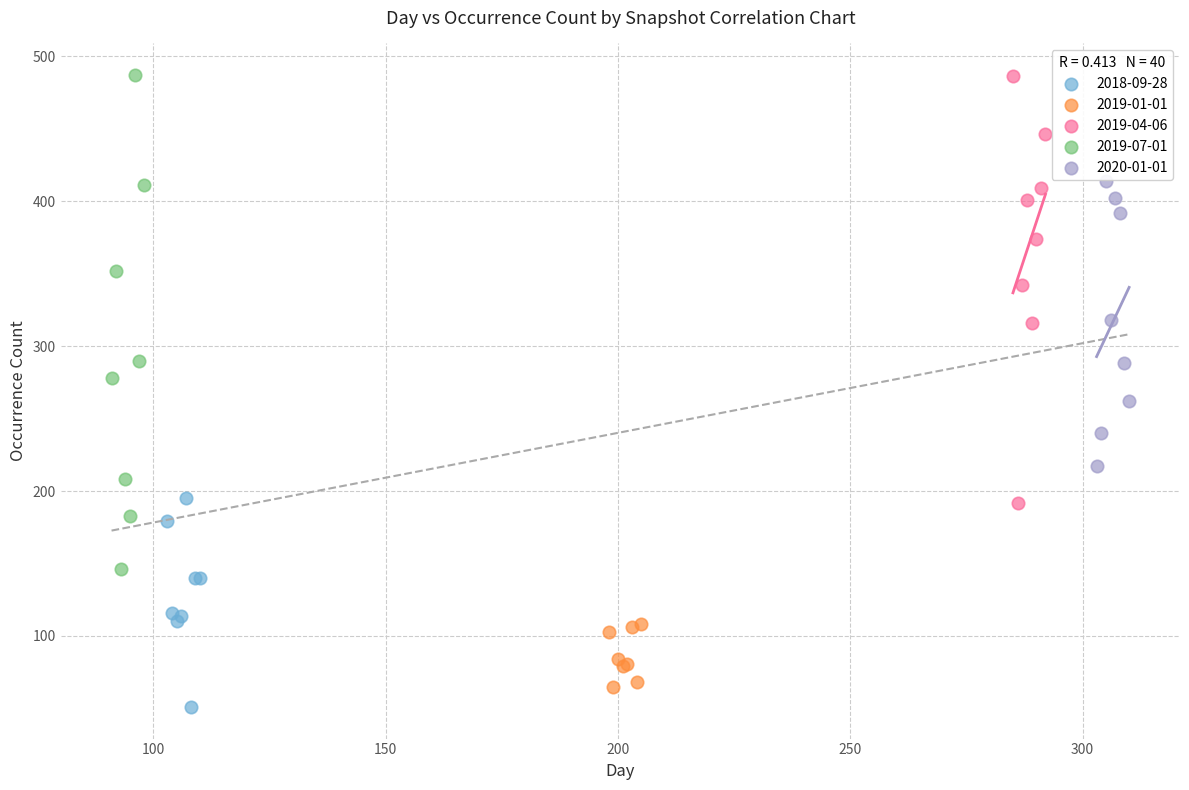

Which series has the largest Y range (max minus min)?

2019-07-01